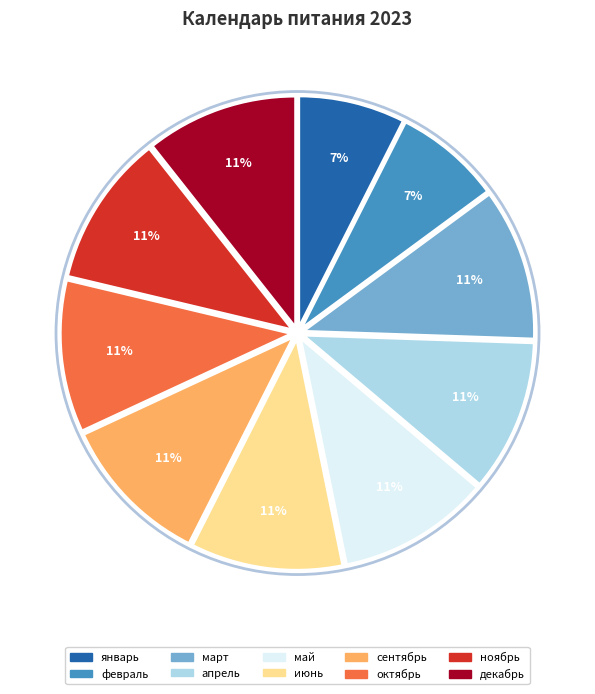

Count the number of slices in the pie.

10